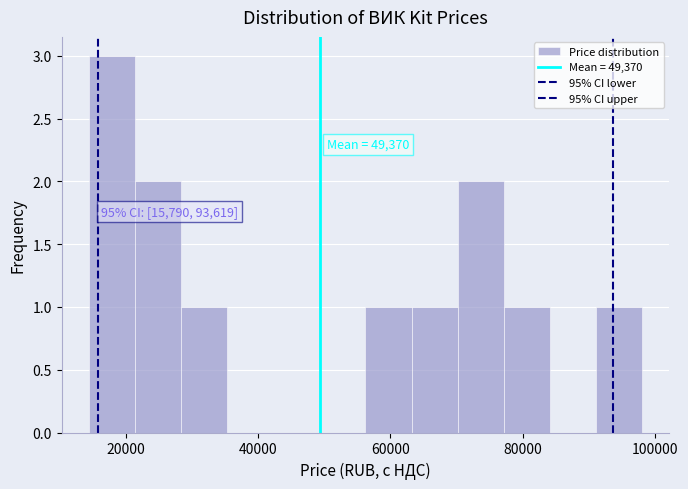

Read against the x-axis, roughly where is the centre of the tallest bar?

18000